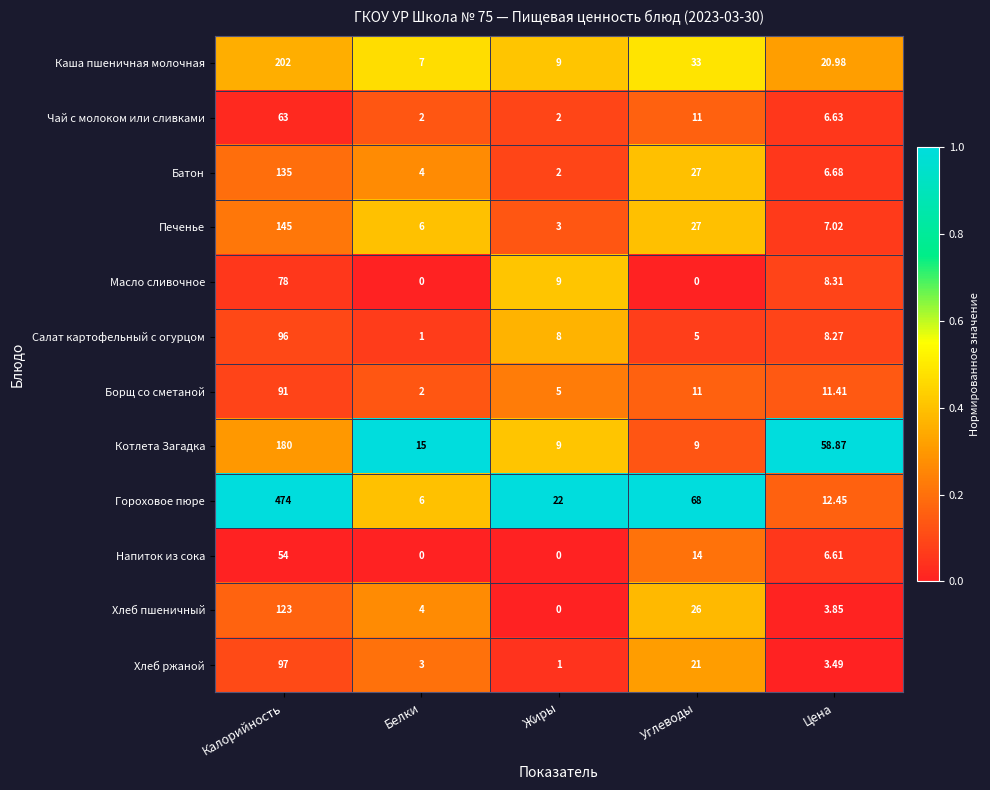

Rank the series by their maximum value, from lowest to highest.

Напиток из сока, Чай с молоком или сливками, Масло сливочное, Борщ со сметаной, Салат картофельный с огурцом, Хлеб ржаной, Хлеб пшеничный, Батон, Печенье, Котлета Загадка, Каша пшеничная молочная, Гороховое пюре